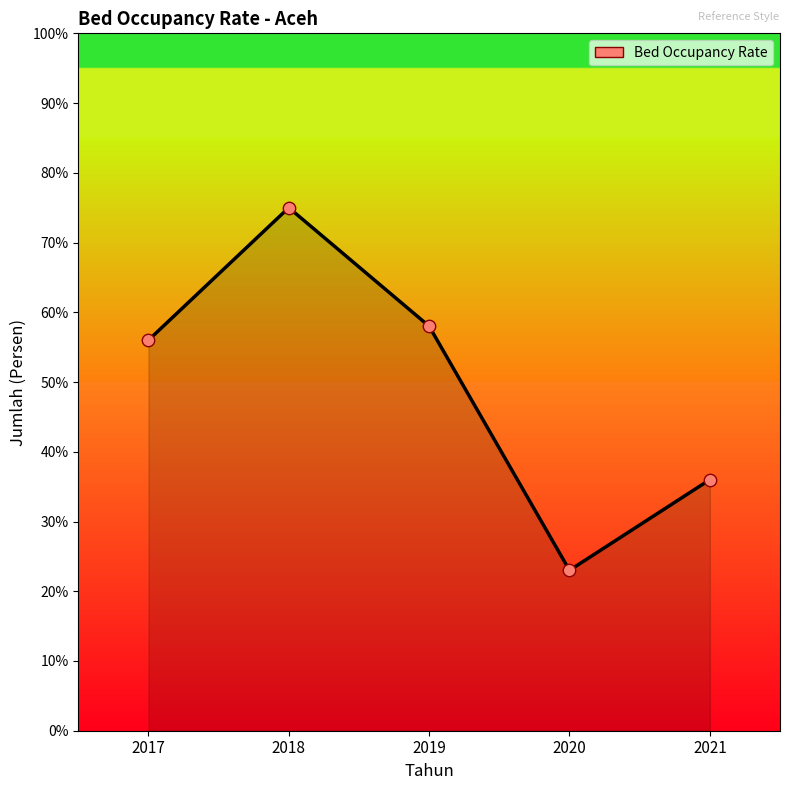

What is the ratio of the value at 2020 to the value at 2021?

0.6